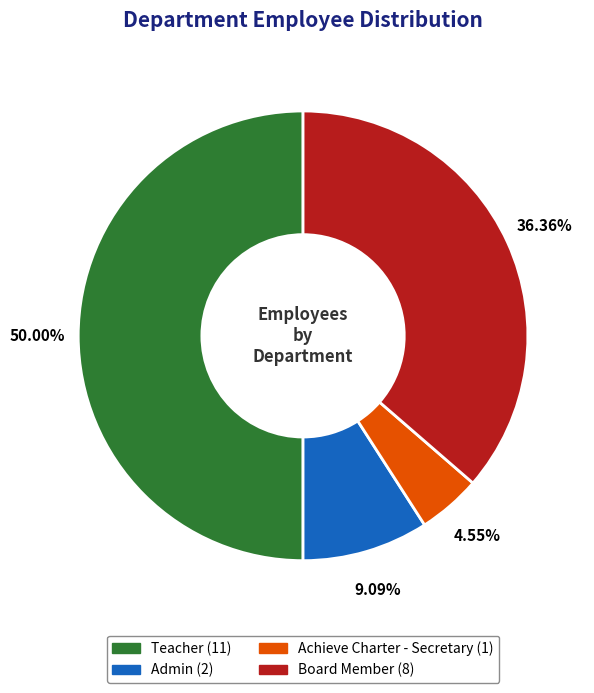

Count the number of slices in the pie.

4